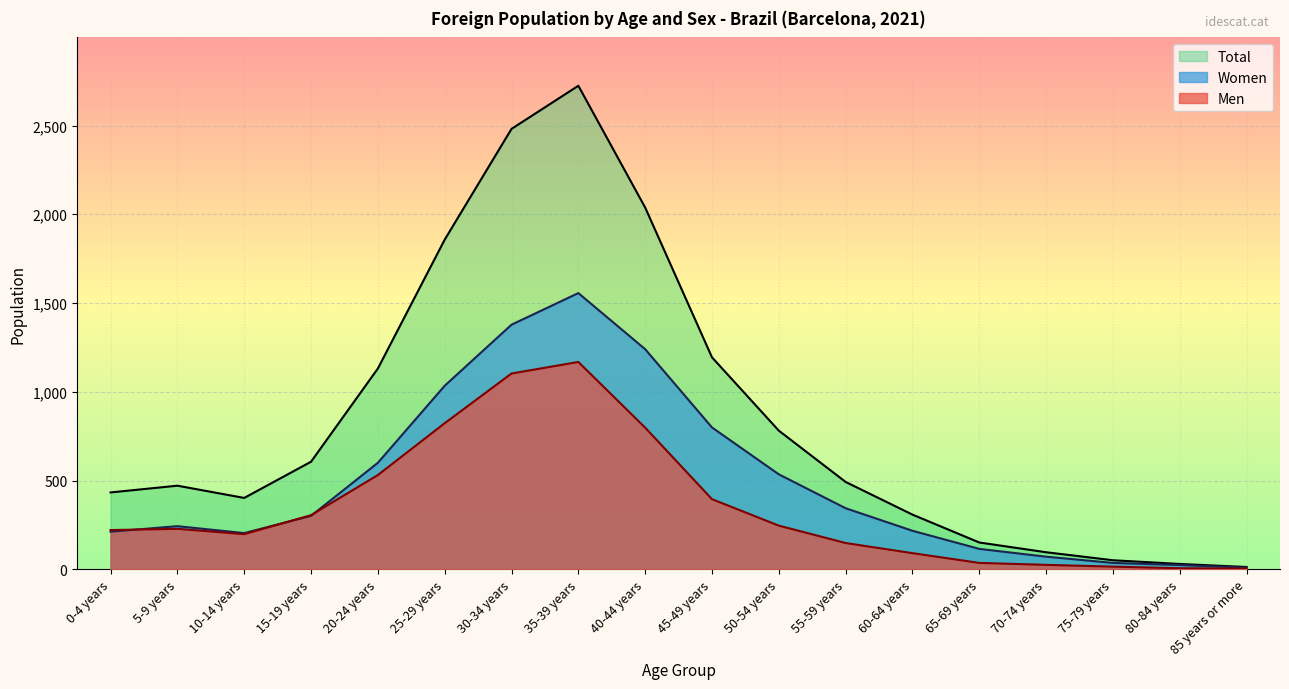

What is the spread (max minus min) of values at 60-64 years?

217